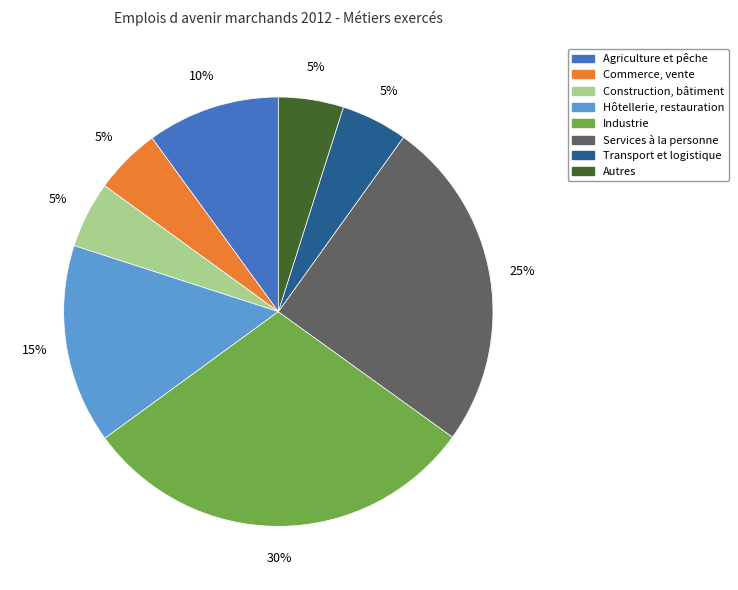

How many slices are in this pie chart?

8